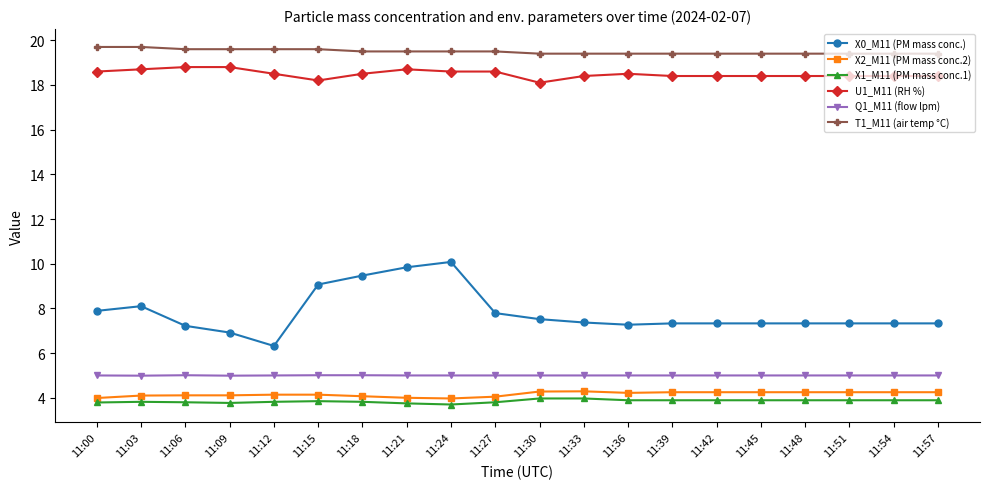

What is the minimum value for Q1_M11 (flow lpm)?

5.0